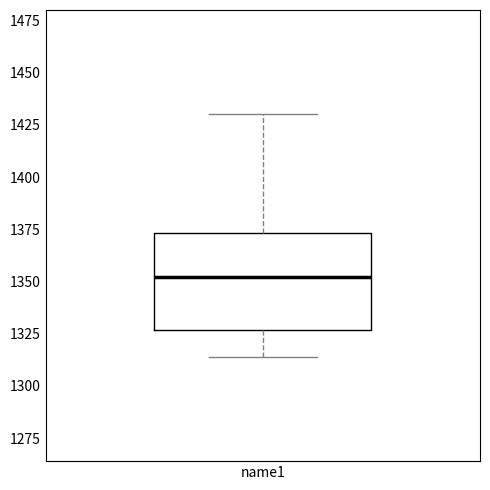

Transcribe this box plot: give where the median line is, the range the box spans, and where the two whiskers end, as read against the y-axis. The values are not printed on the chart, so give them approximately, as read against the axis.

median 1350, box 1325 to 1375, whiskers 1315 to 1430